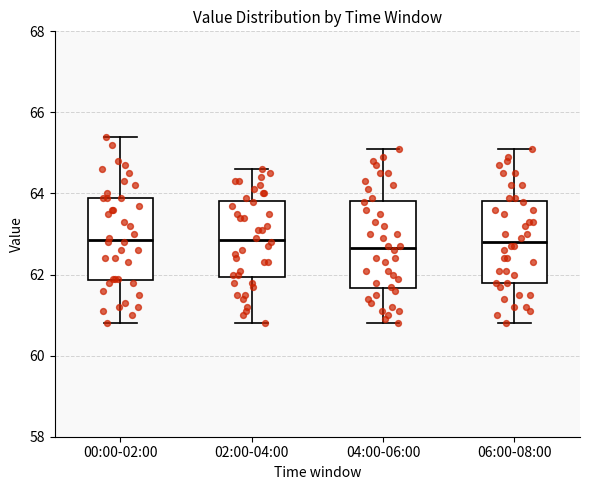

Where is the upper edge of the box for 04:00-06:00 on the y-axis? The values are not printed on the chart, so give them approximately, as read against the axis.

63.8